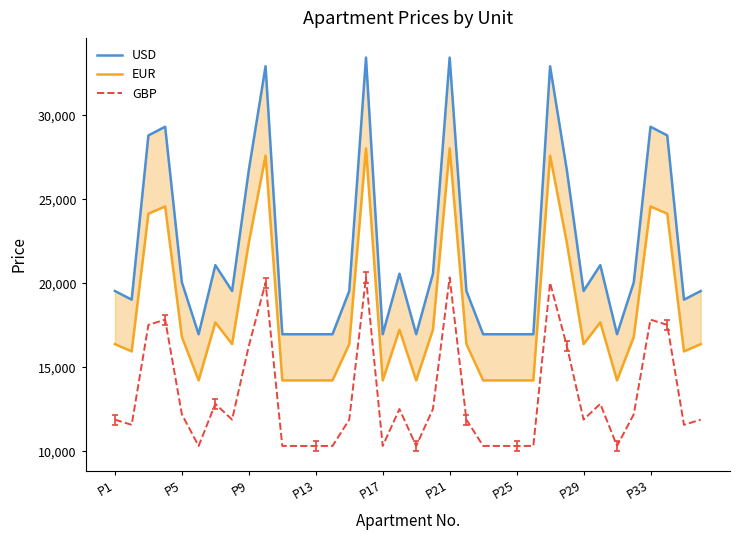

How many interior local valleys does the EUR series have?

8